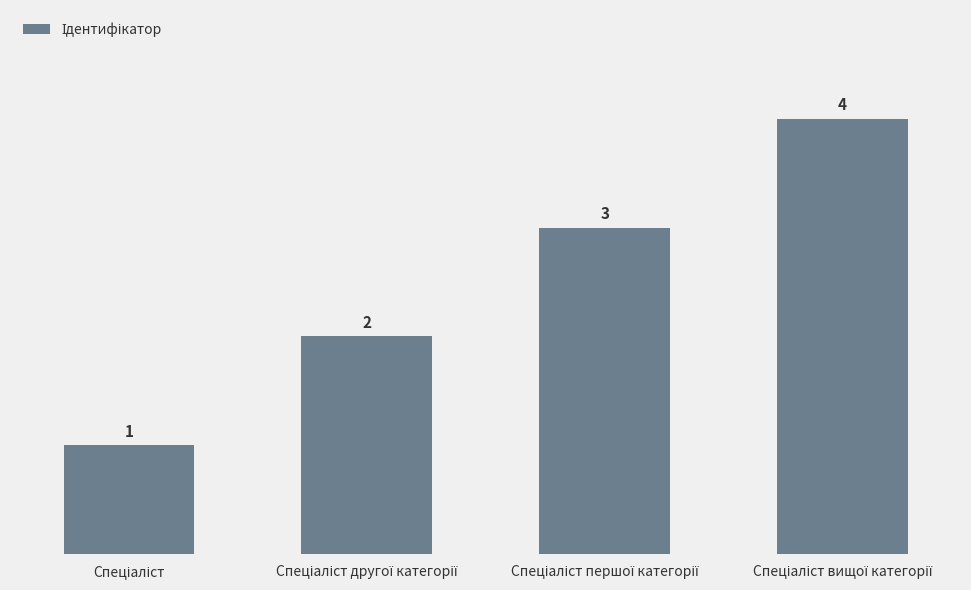

What is the maximum value shown in the chart?

4